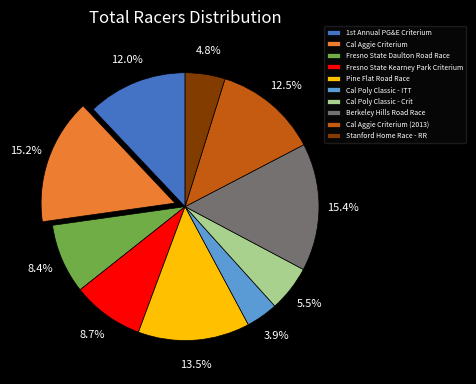

What is the ratio of the value at Cal Aggie Criterium (2013) to the value at Cal Poly Classic - ITT?

3.2